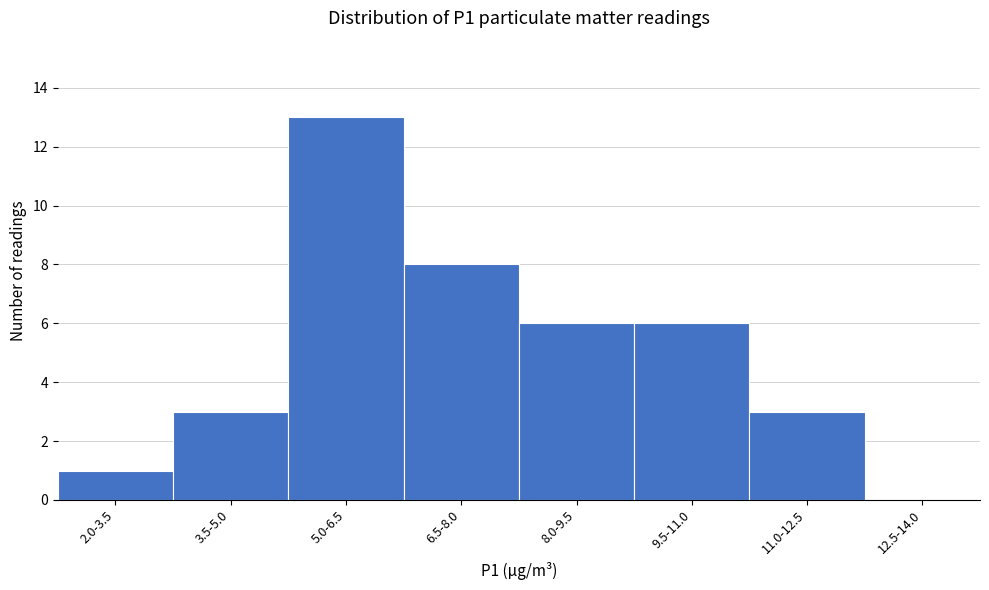

Reading left to right, extract all data points from this chart.

2.0-3.5=1	3.5-5.0=3	5.0-6.5=13	6.5-8.0=8	8.0-9.5=6	9.5-11.0=6	11.0-12.5=3	12.5-14.0=0